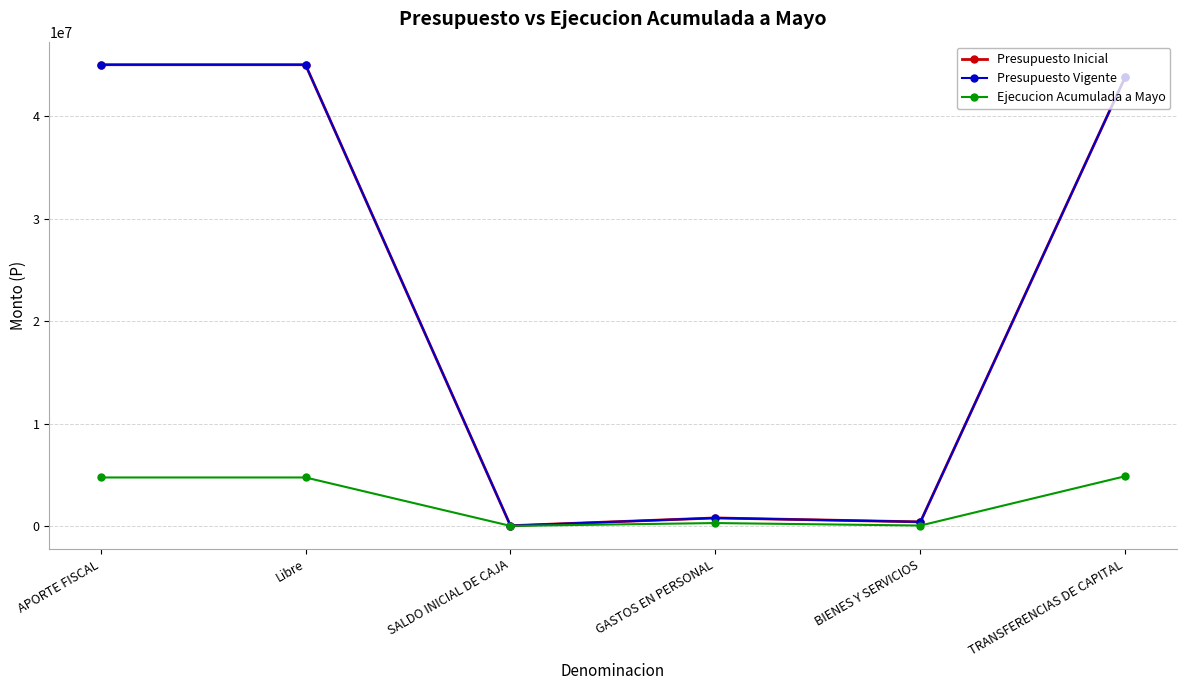

The value of Presupuesto Inicial at TRANSFERENCIAS DE CAPITAL is 11841957. True or false?

False